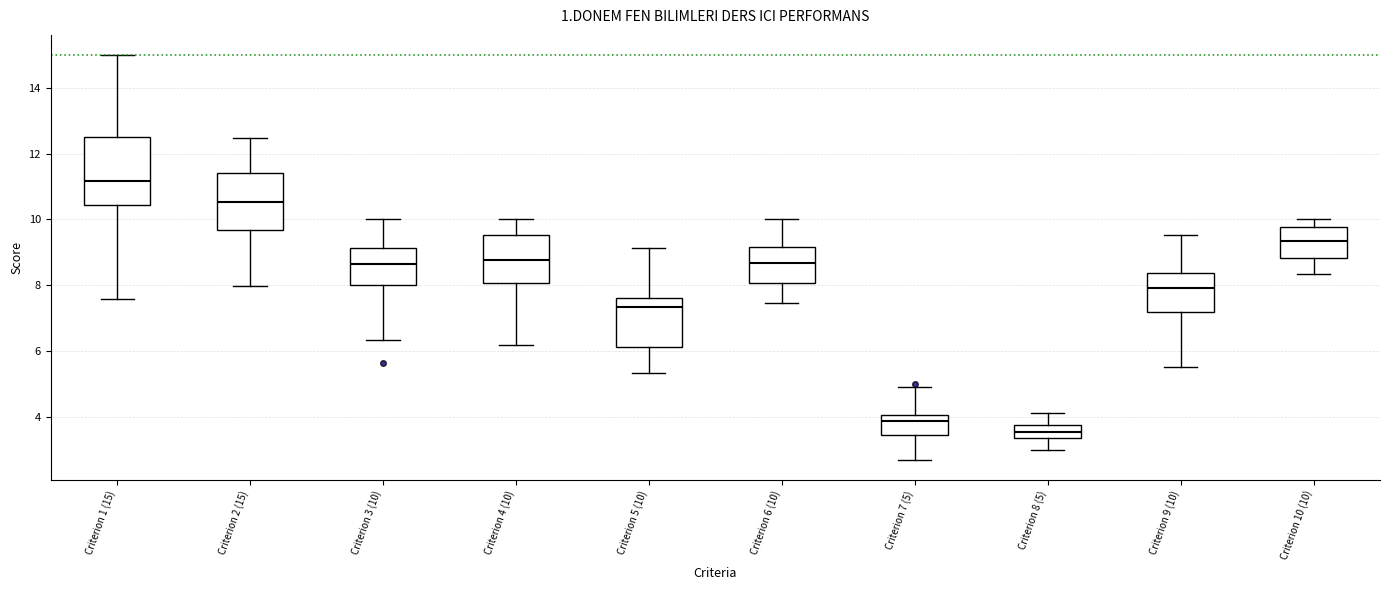

Which box's median line is the lowest?

Criterion 8 (5)